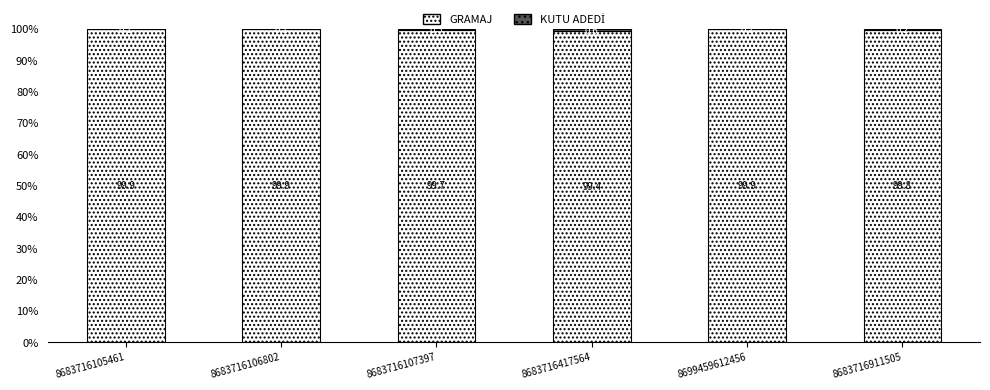

Are the bars grouped side by side (vs. stacked)?

No